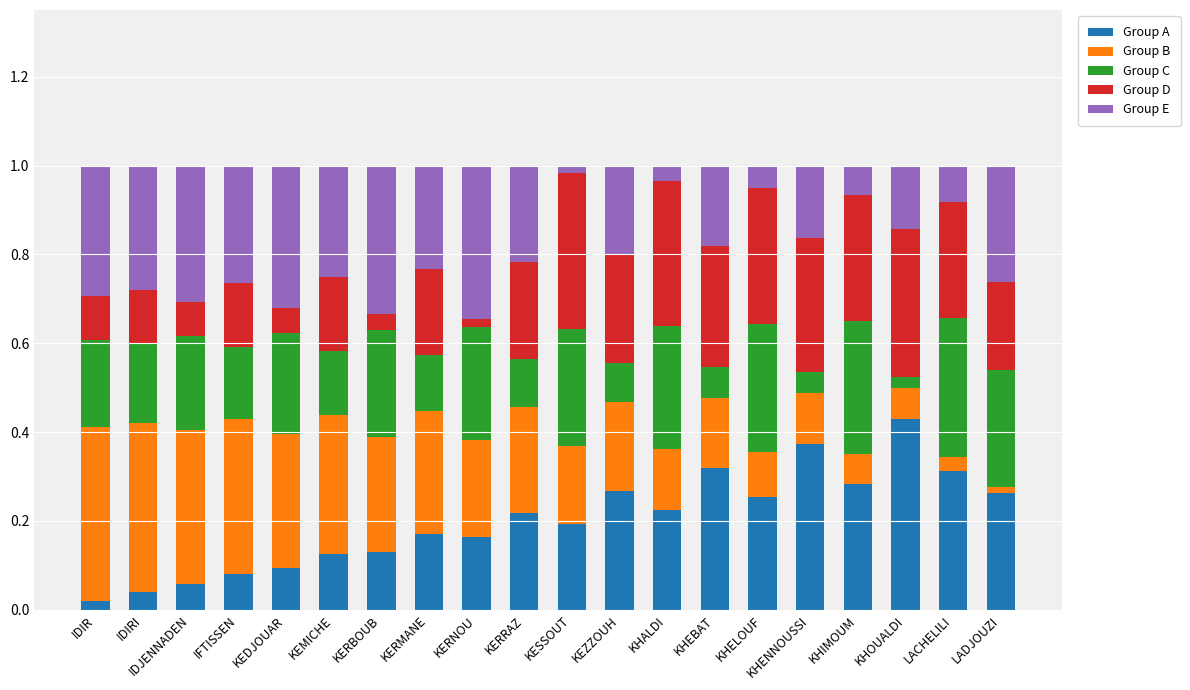

What is the total value across all series at KHIMOUM?

1.0